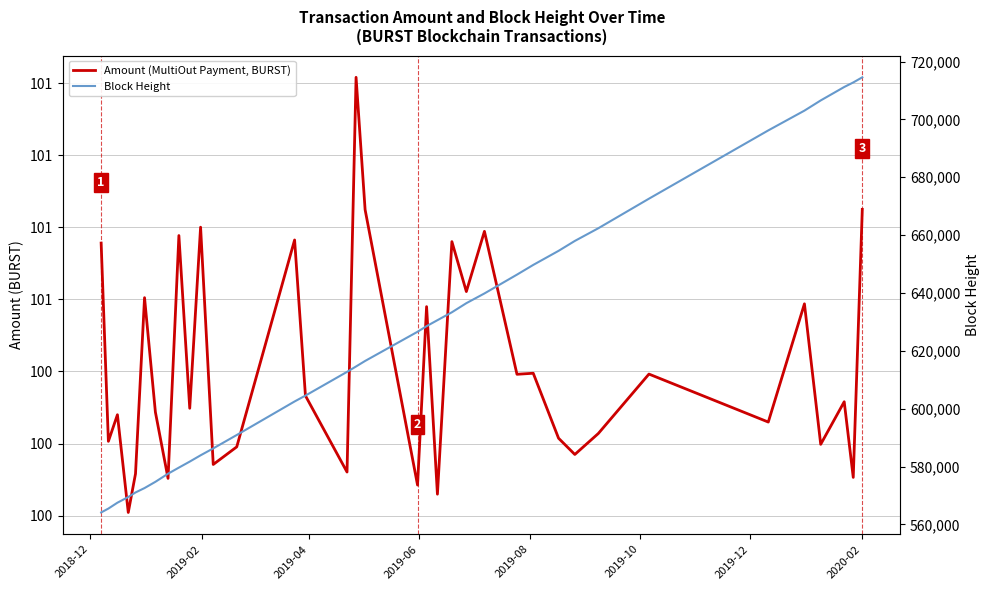

How many data points does each series have?

36